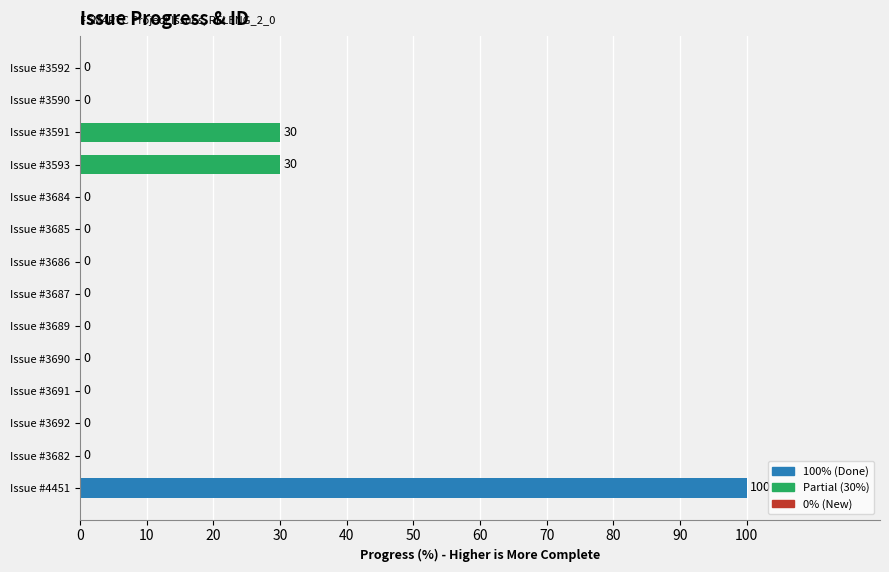

What is the sum of all values?

160